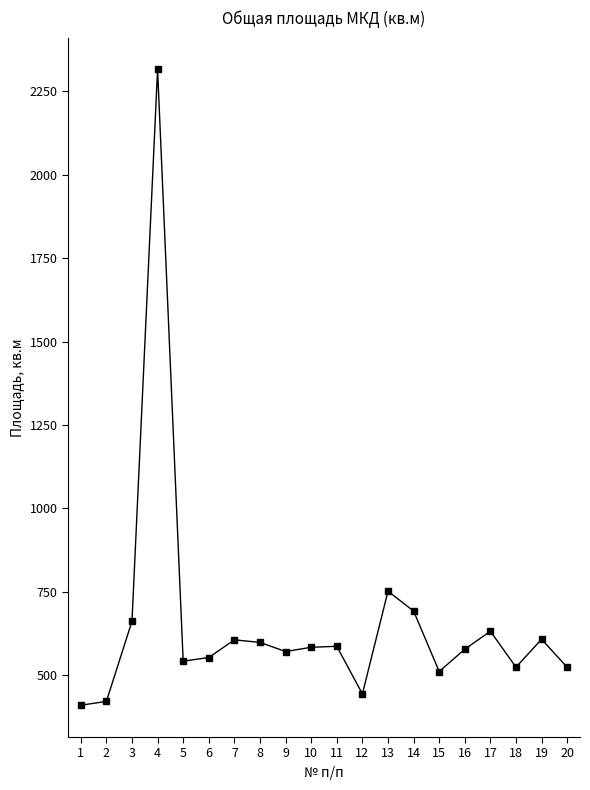

The value at 8 is 598.4. True or false?

True